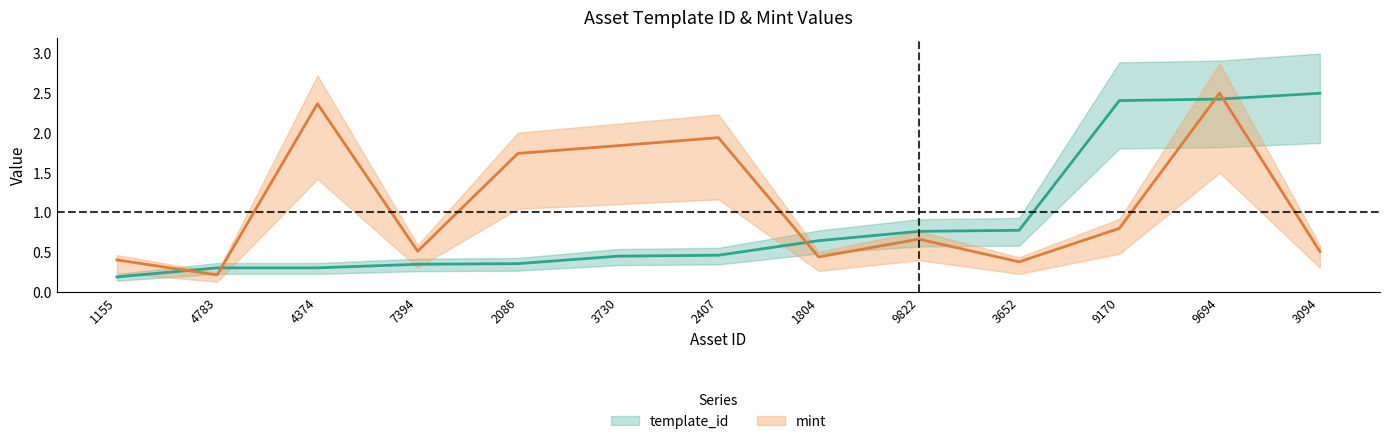

Rank the series by their maximum value, from highest to lowest.

template_id, mint